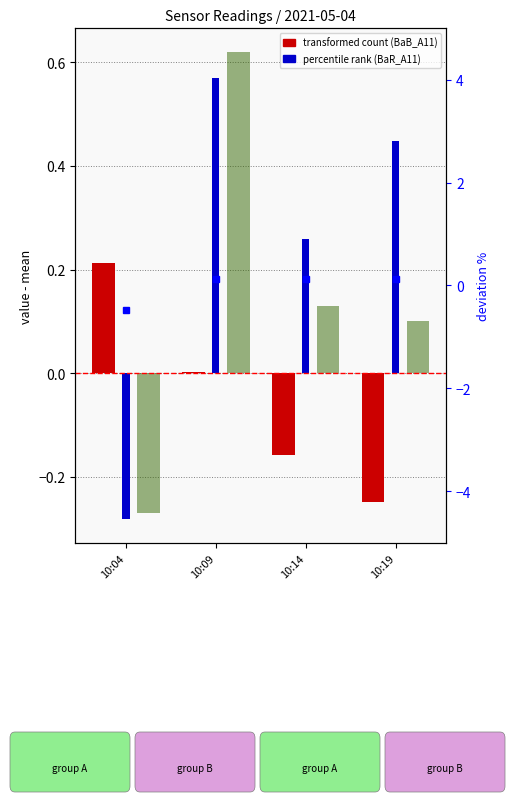

What is the value of the BaG_A11 bar at the 4th from the left?

0.1